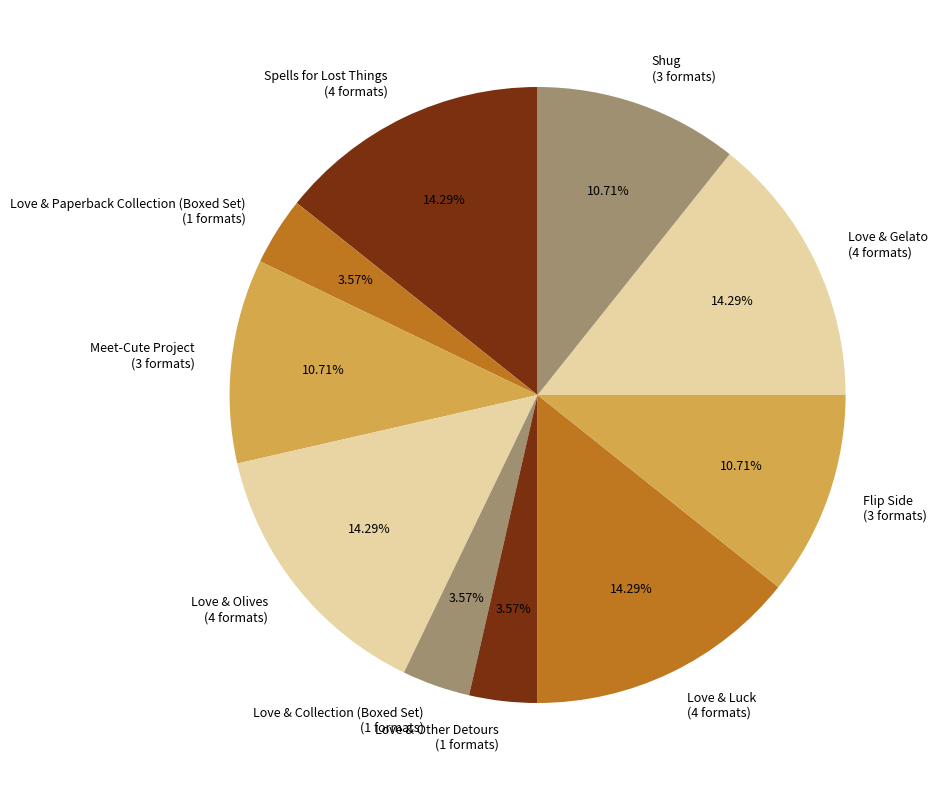

Is there any slice that represents more than half of the pie?

No